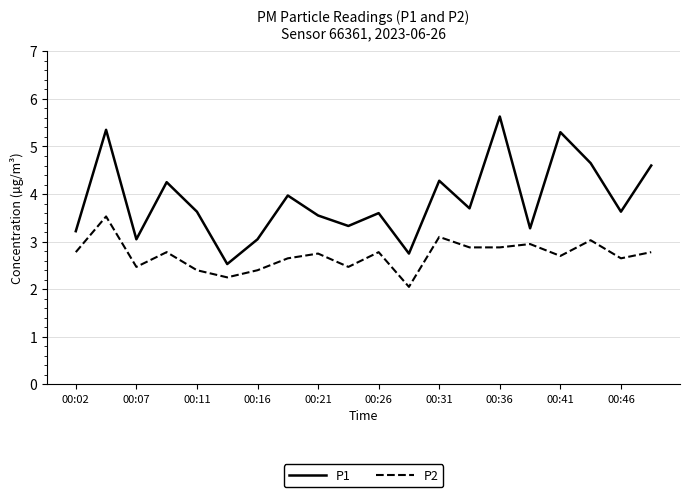

In P1, how many points are lower than both neighbors (excluding endpoints)?

7